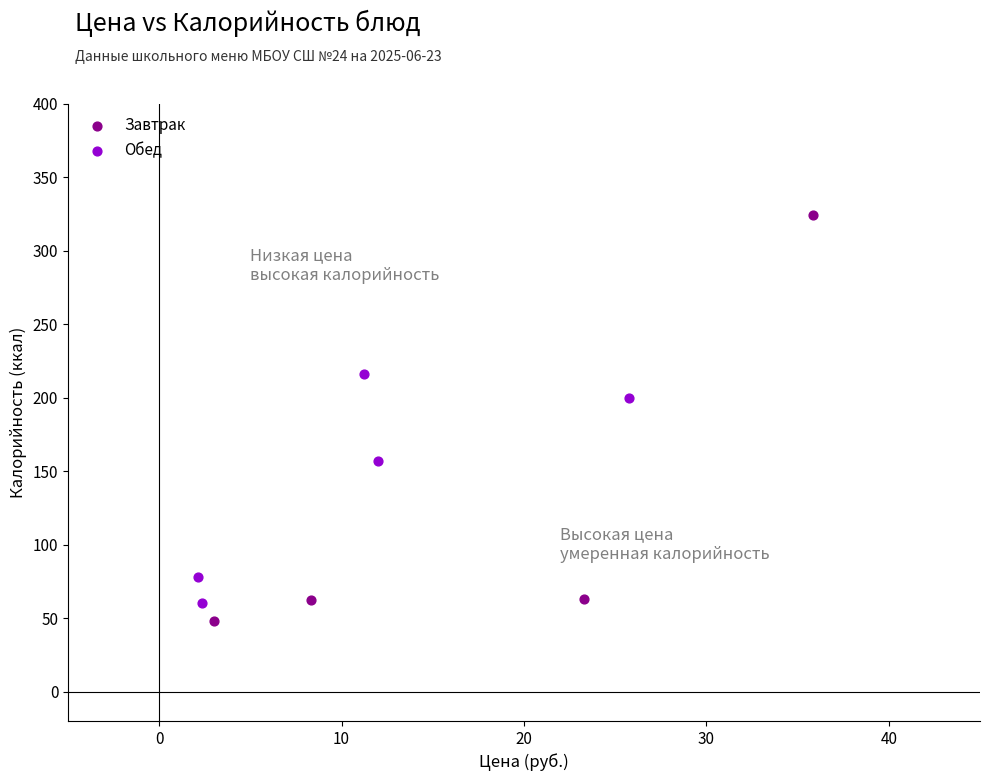

What are all the series names shown in the legend?

Завтрак, Обед